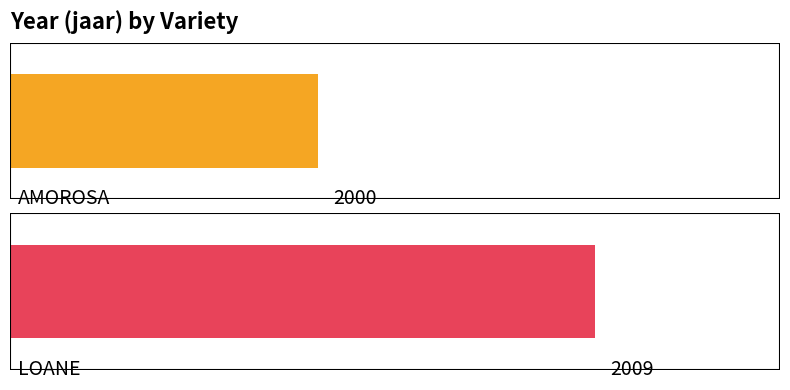

List the labels in order of value, largest first.

LOANE, AMOROSA